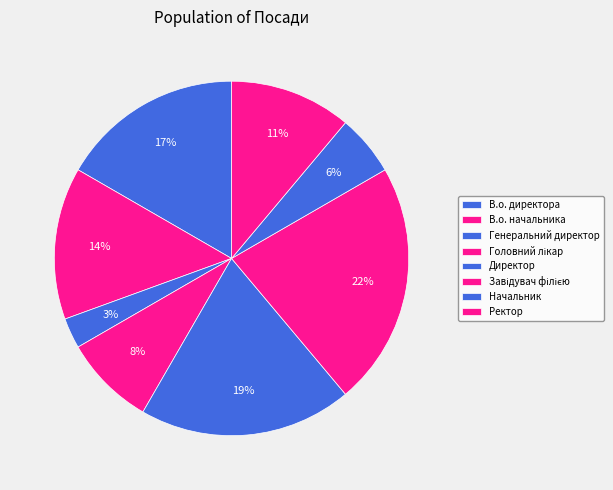

To the nearest percent, what percentage of the pie is Генеральний директор?

3%